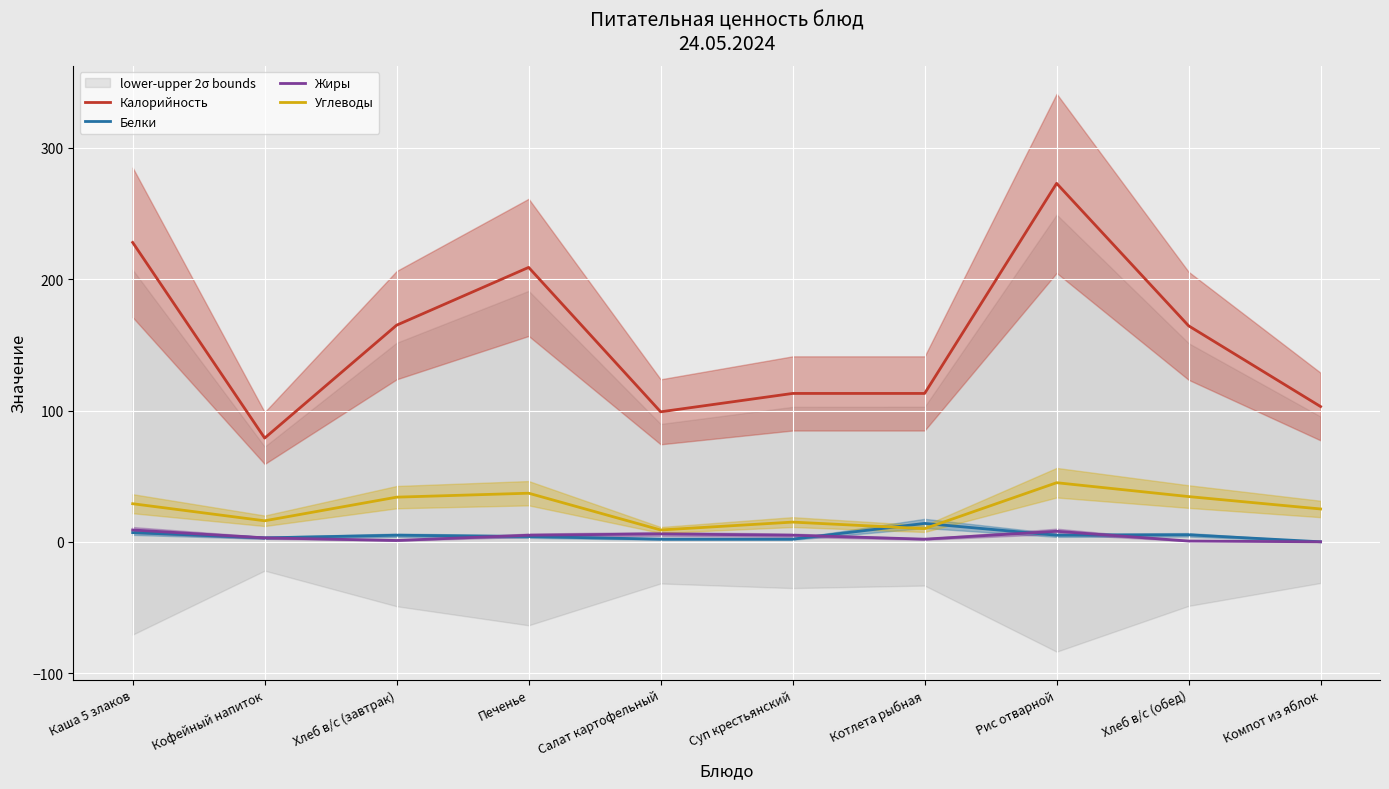

Which series has the largest total across all categories?

Калорийность